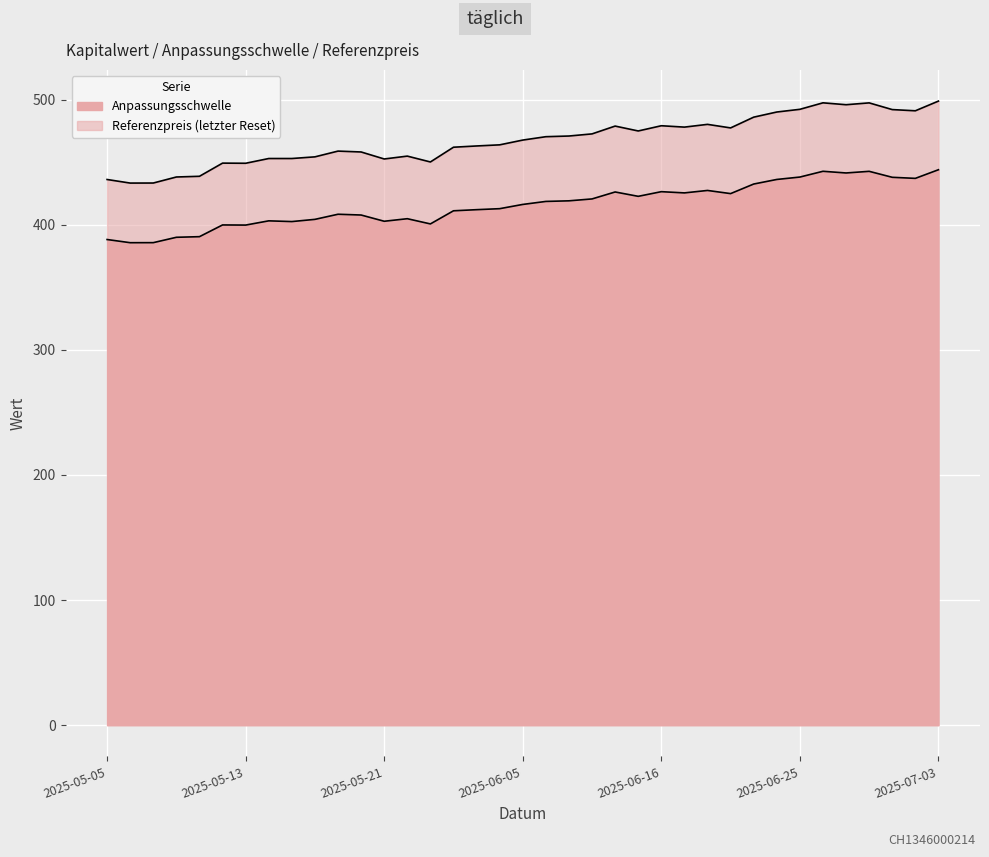

What value does the Anpassungsschwelle series have at 2025-06-17?

425.5